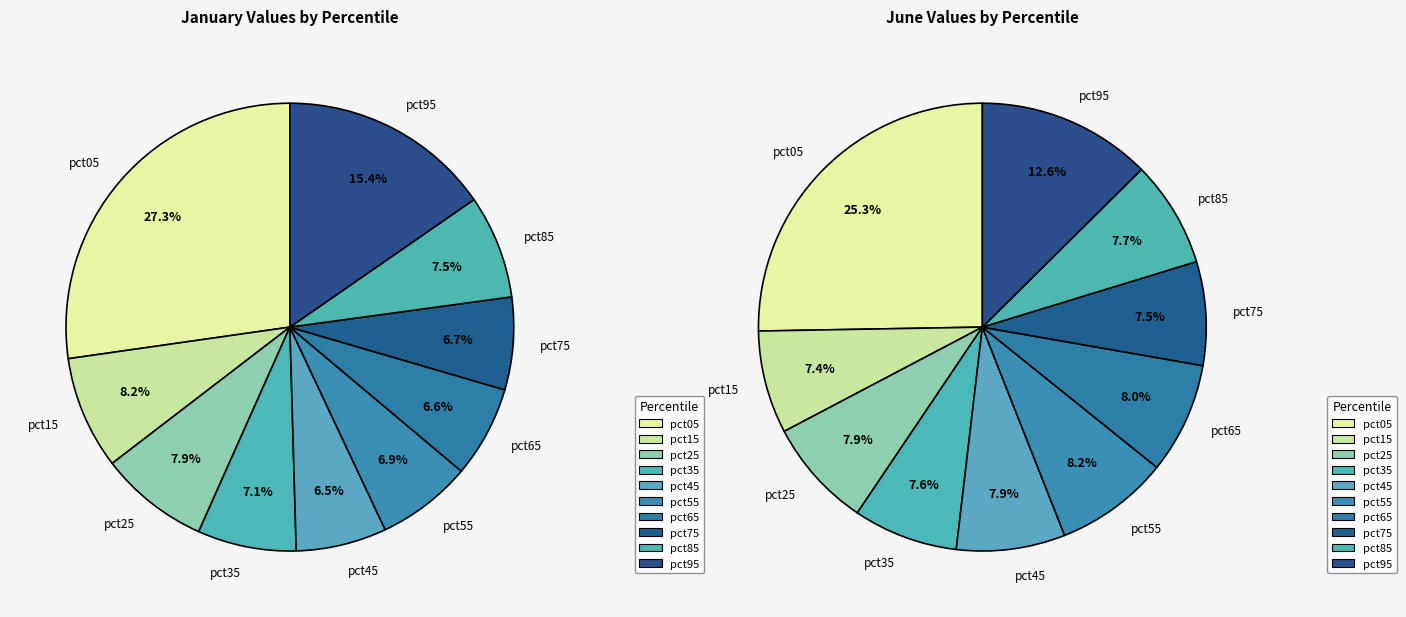

Which series has the widest spread of values?

values_jan